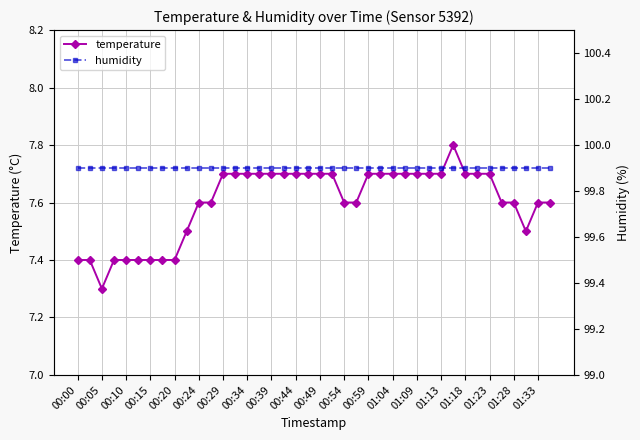

Which series has the widest spread of values?

temperature